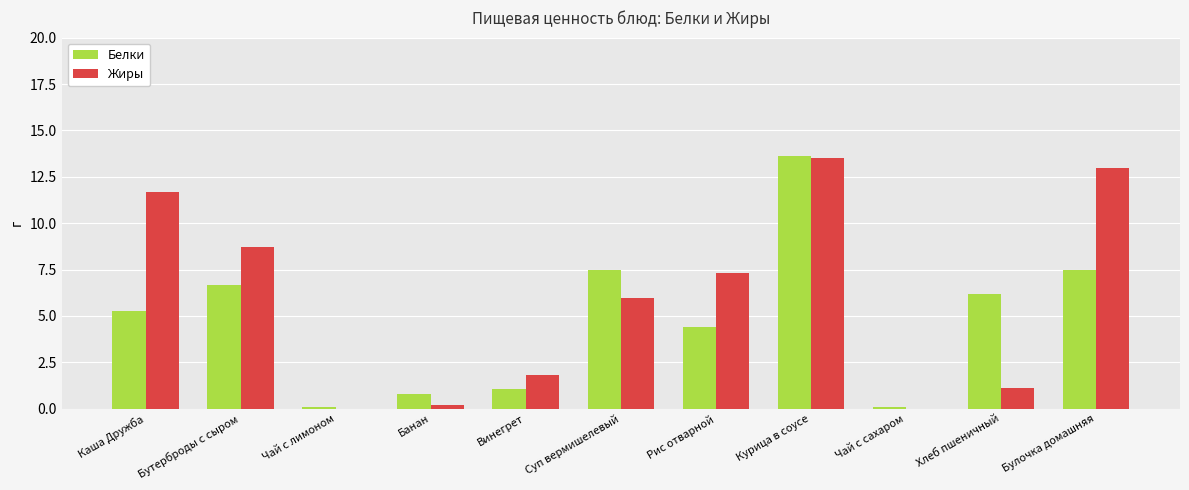

What is the maximum value shown in the chart?

13.6